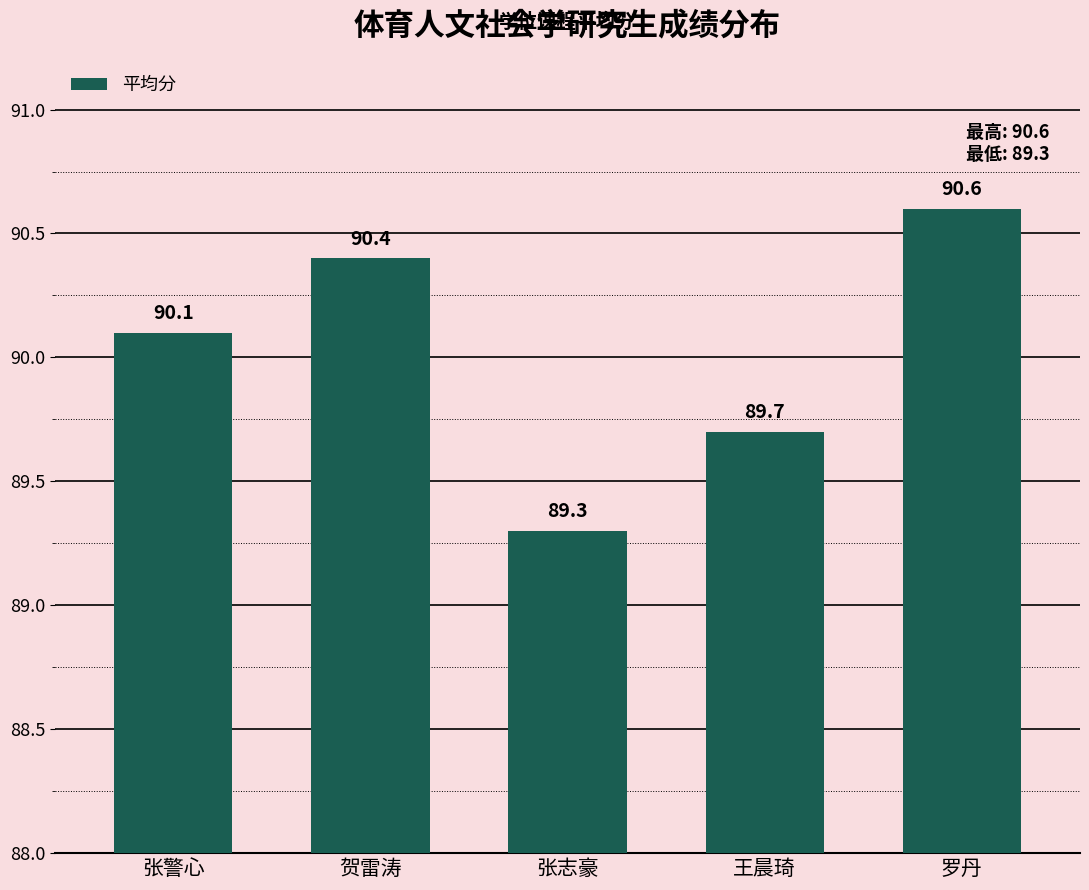

List the labels in order of value, largest first.

罗丹, 贺雷涛, 张警心, 王晨琦, 张志豪